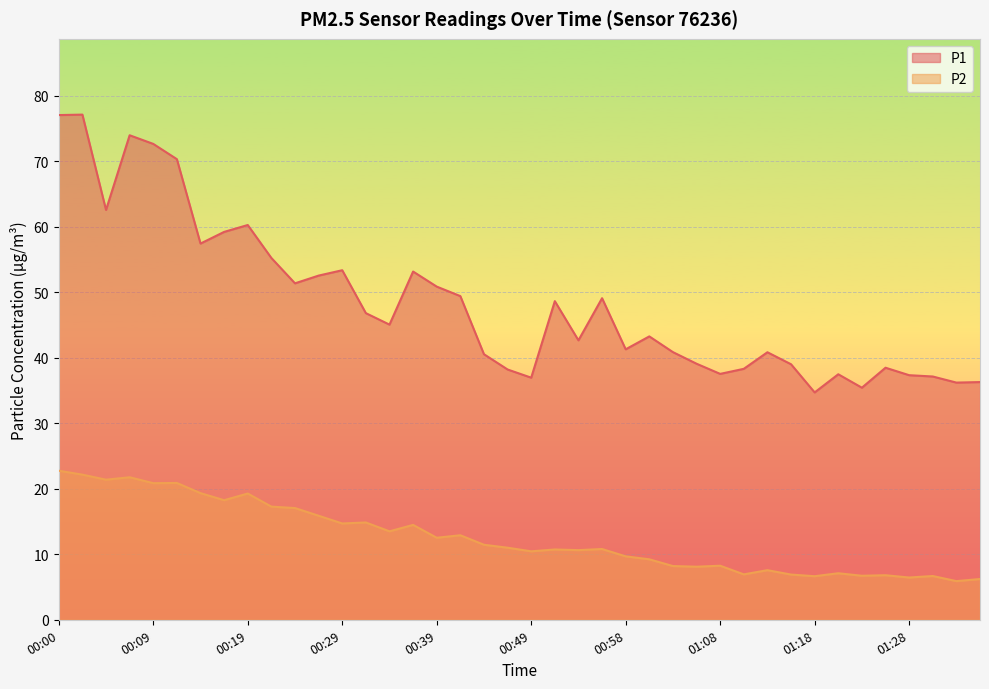

The P2 series shows 6.2 at 01:35. True or false?

True